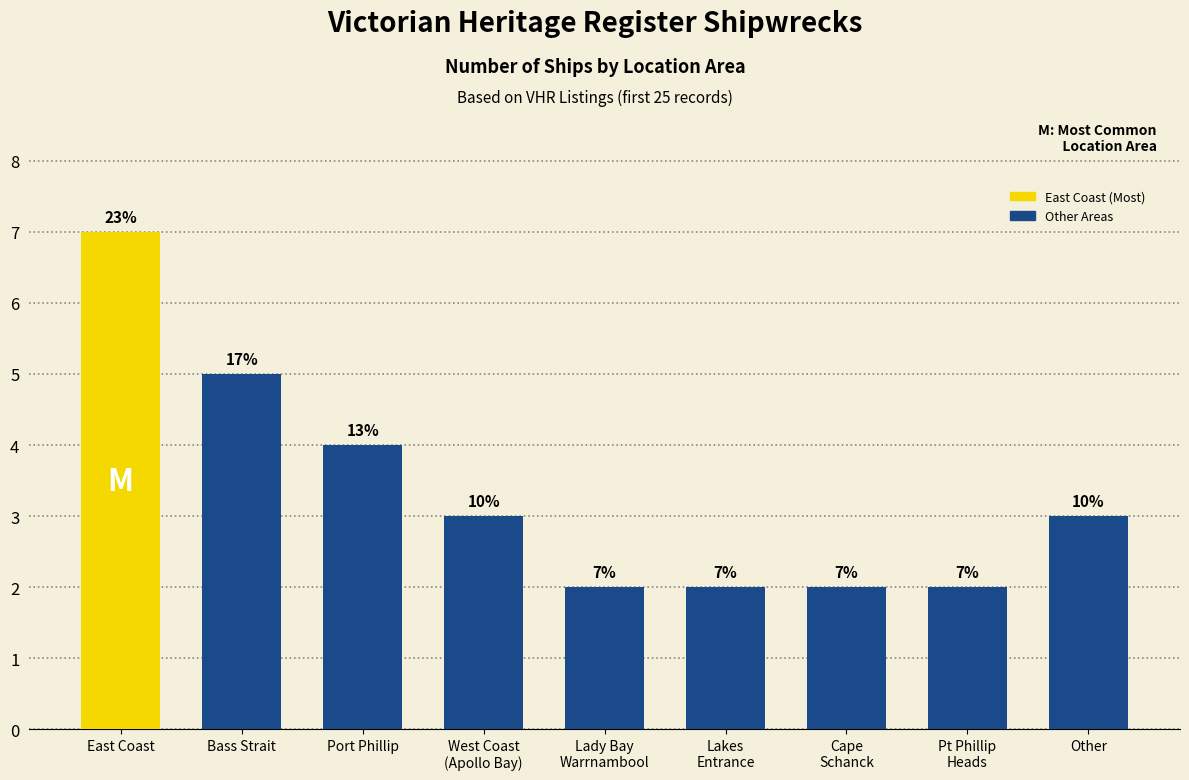

Rank the categories by value from lowest to highest.

Lady Bay
Warrnambool, Lakes
Entrance, Cape
Schanck, Pt Phillip
Heads, West Coast
(Apollo Bay), Other, Port Phillip, Bass Strait, East Coast